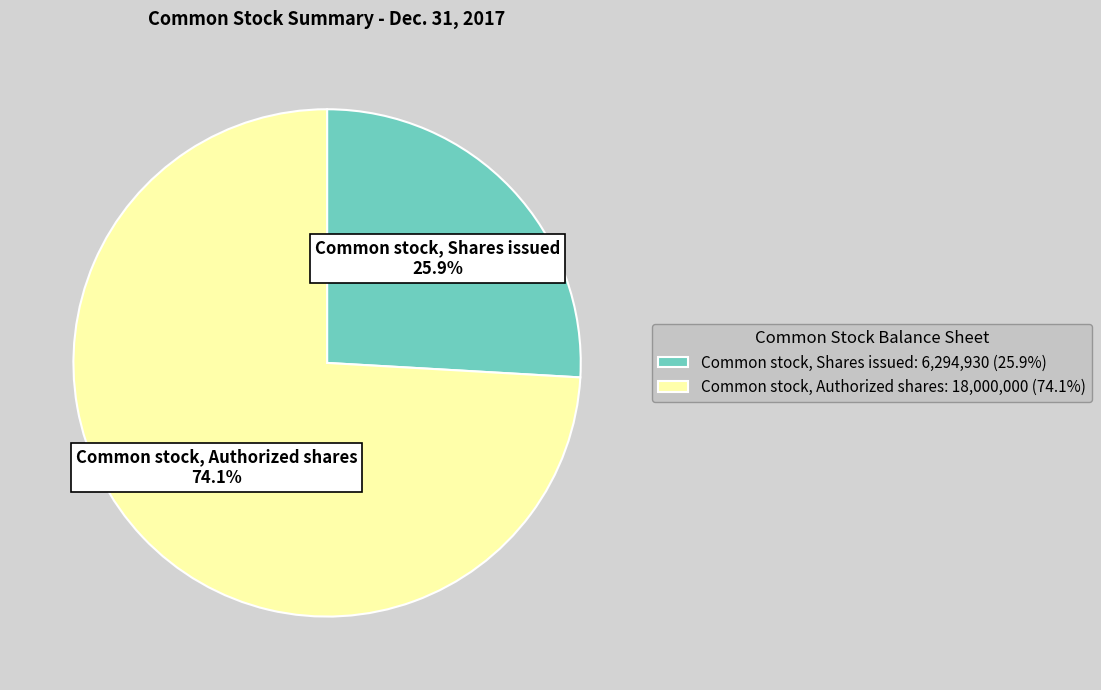

How many segments does this pie chart have?

2